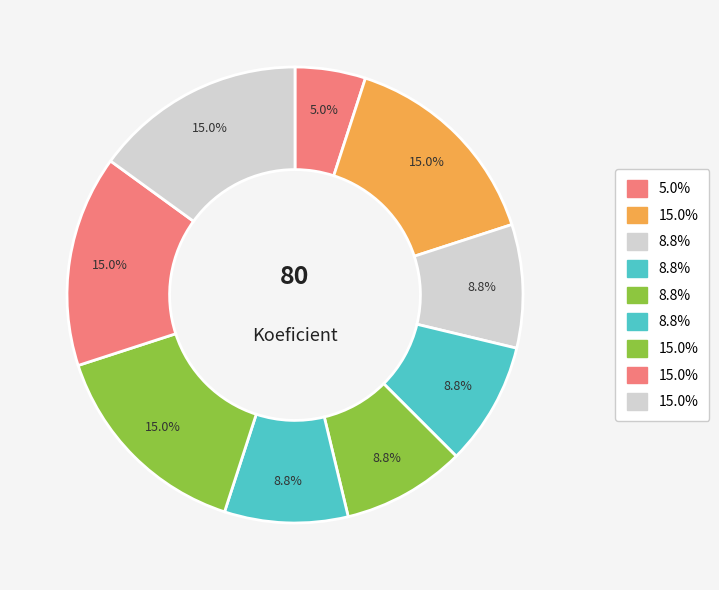

Count the number of slices in the pie.

9